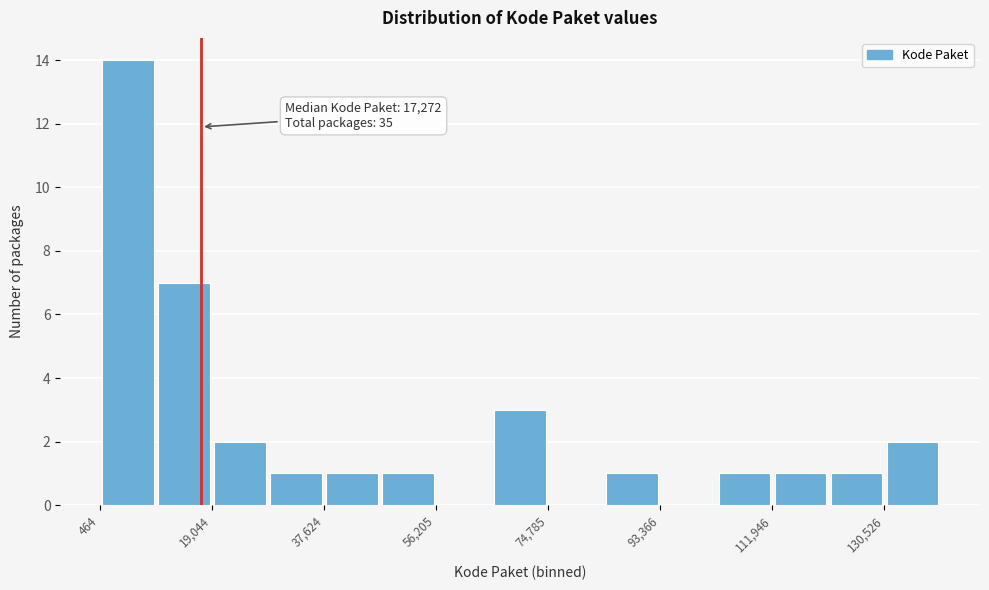

Over which range of the x-axis is the bar tallest?

0 to 10000